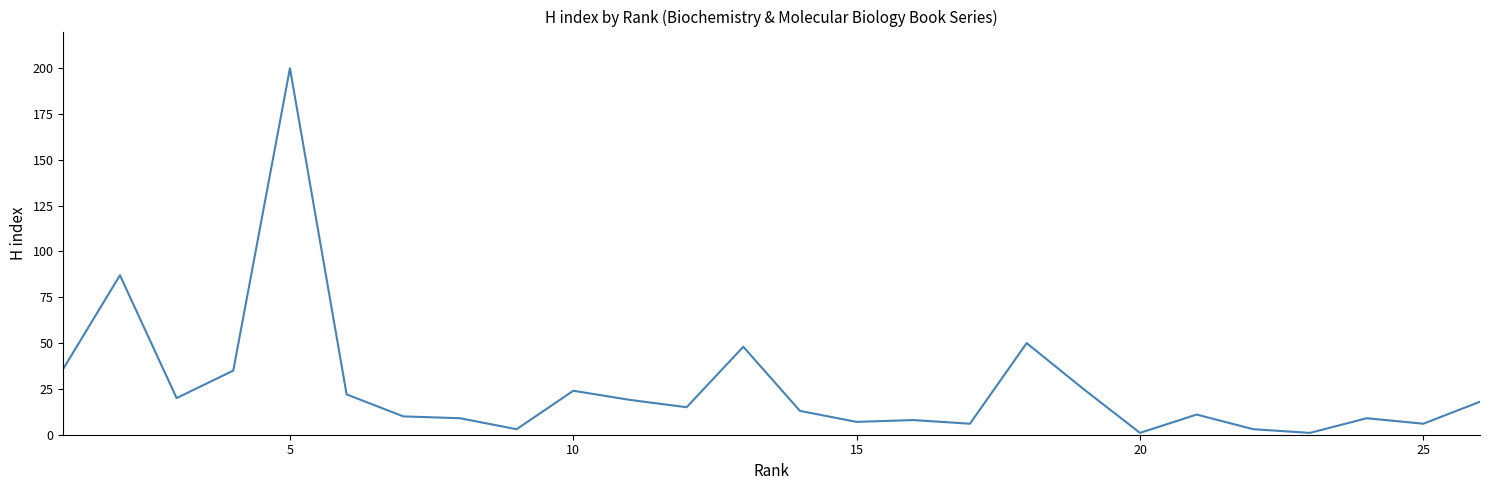

What is the maximum value shown in the chart?

200